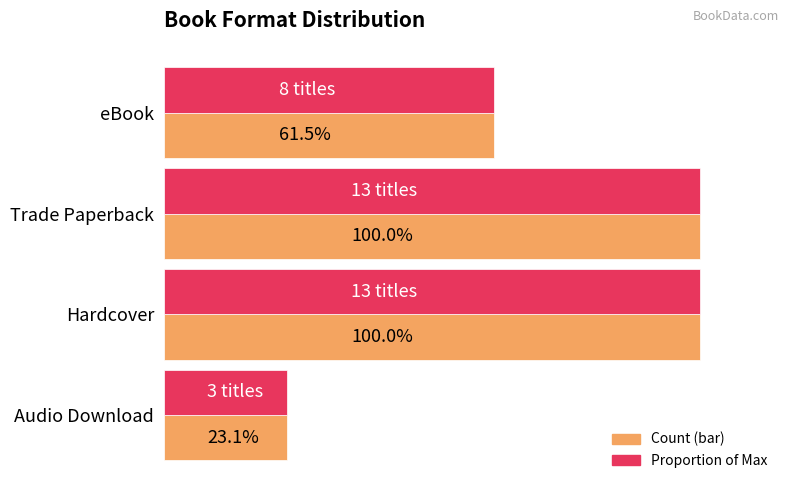

The Relative to Max series shows 5 at Audio Download. True or false?

False